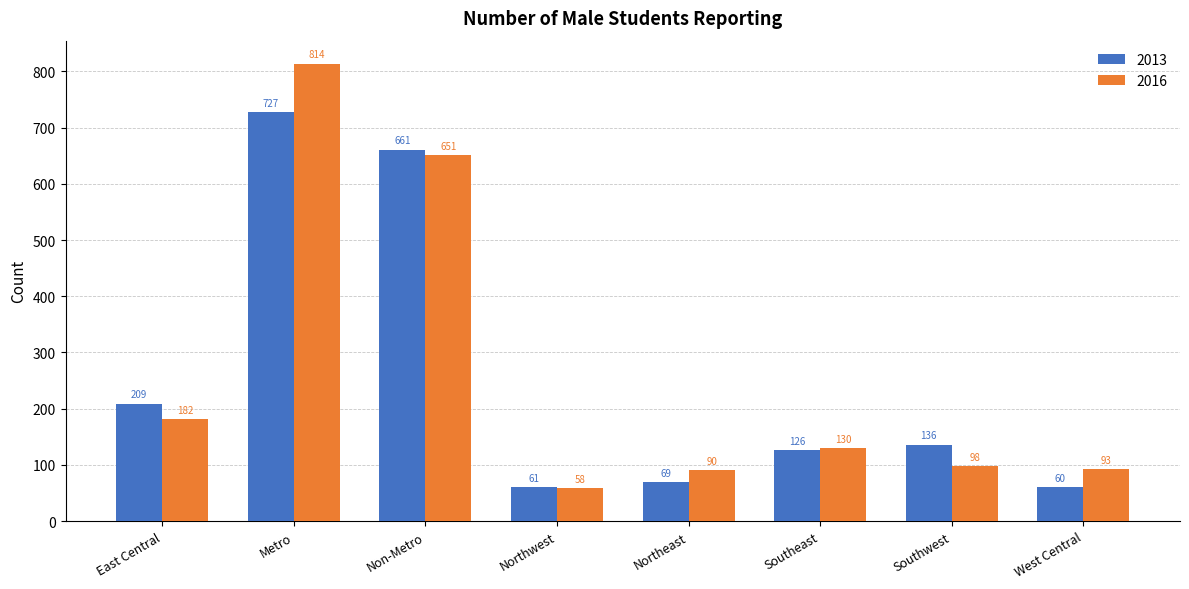

What is the sum of the 2016 values at Metro and West Central?

907